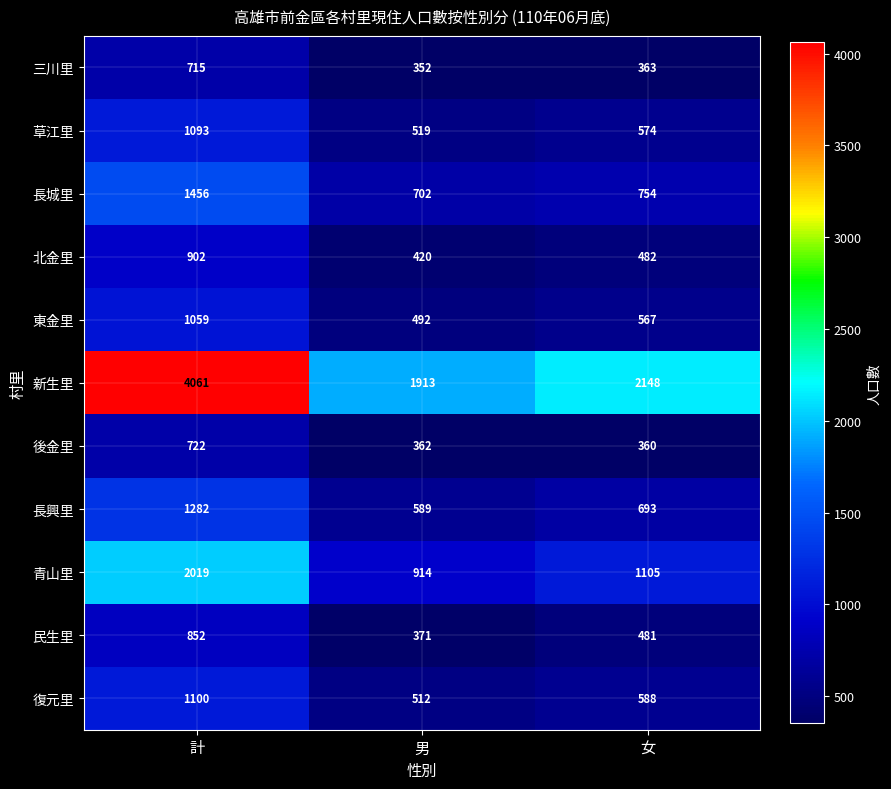

At which label does 復元里 reach its peak?

計